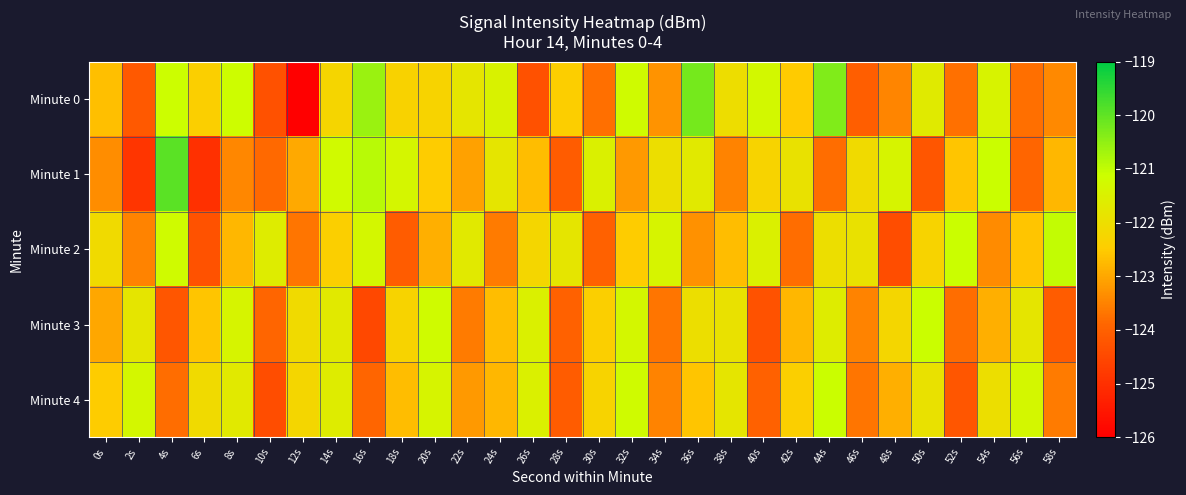

At 54s, list the series in order from smallest to largest.

Minute 2, Minute 3, Minute 4, Minute 0, Minute 1